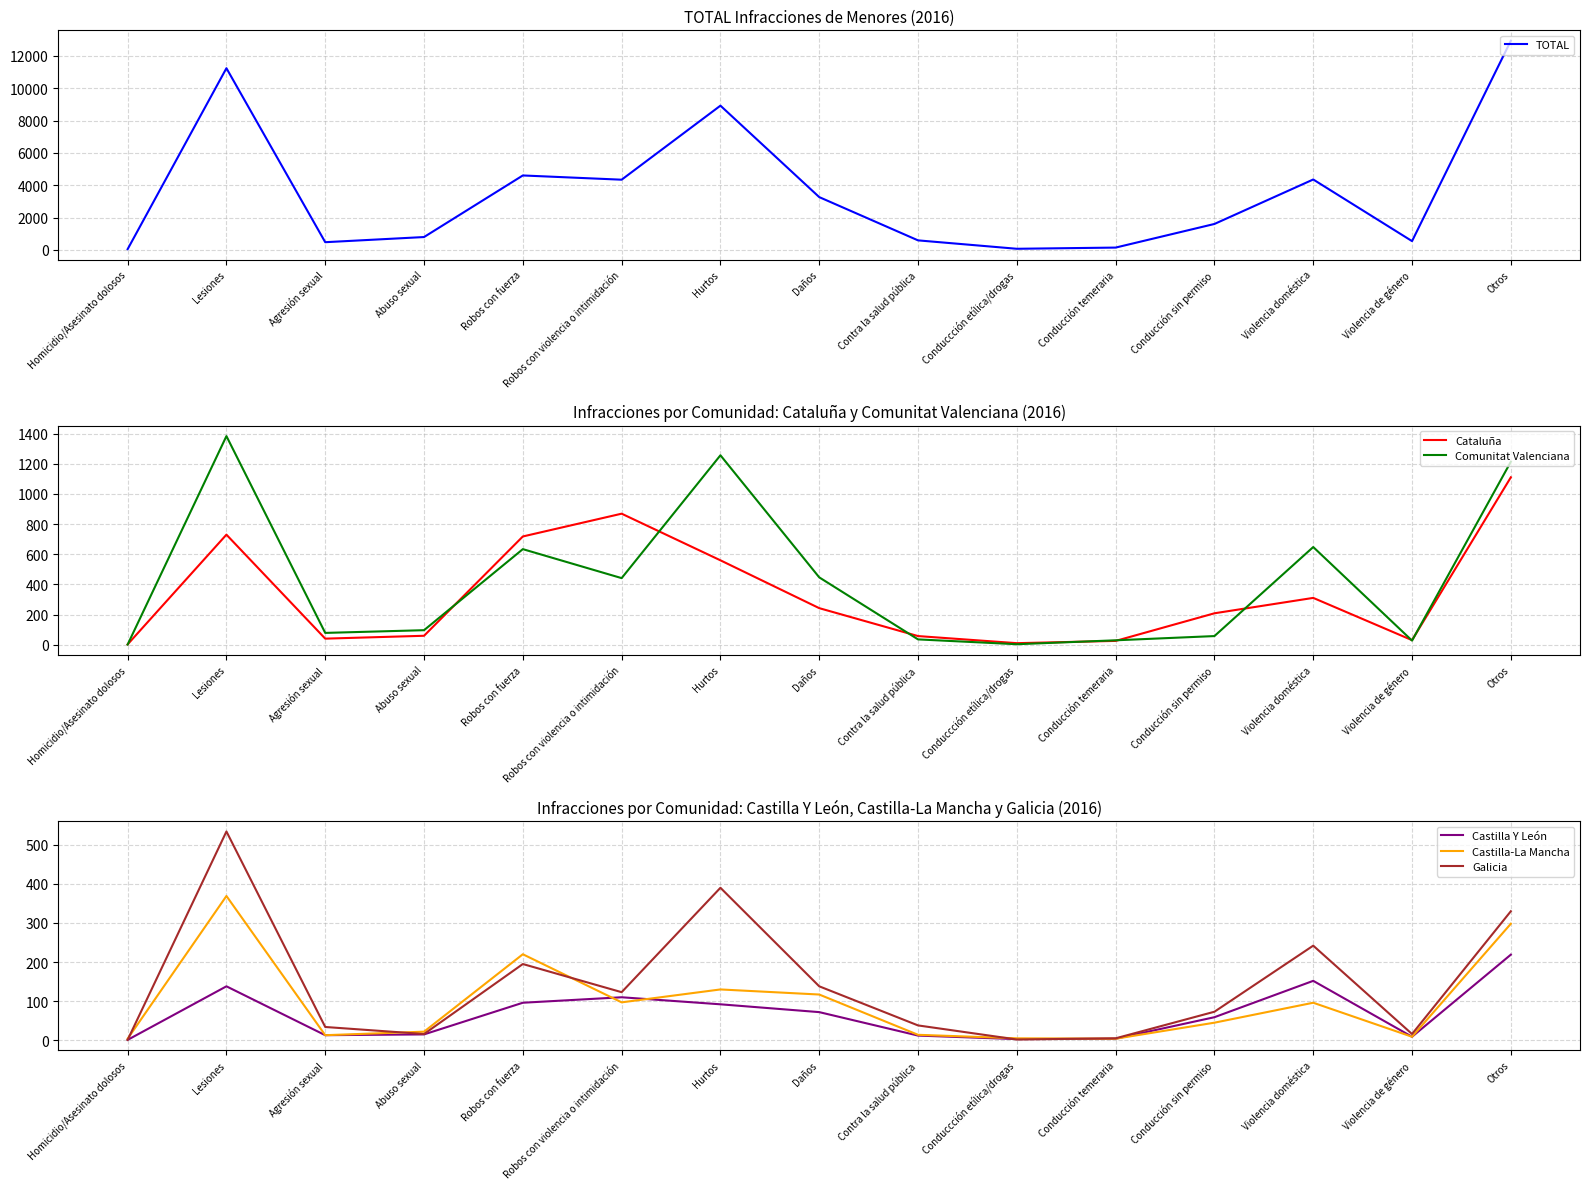

The Cataluña series shows 1386 at Robos con violencia o intimidación. True or false?

False